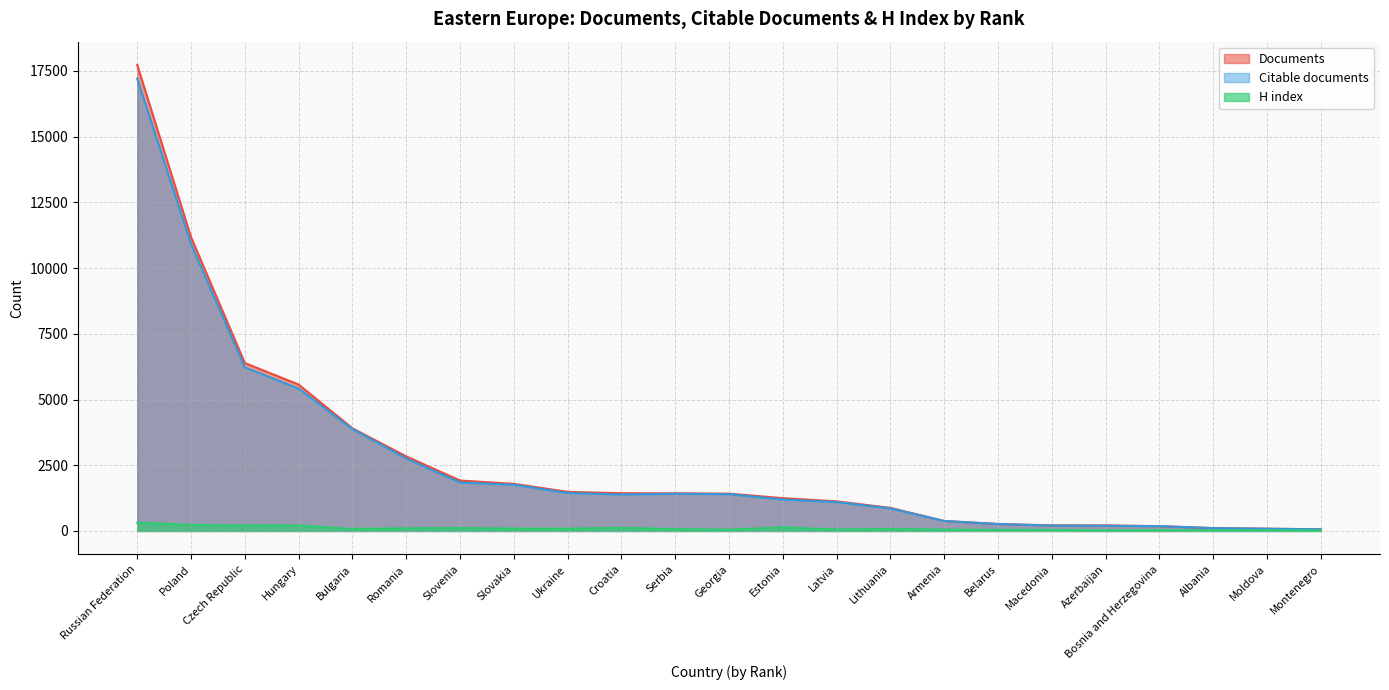

What is the average value of the Documents series?

2689